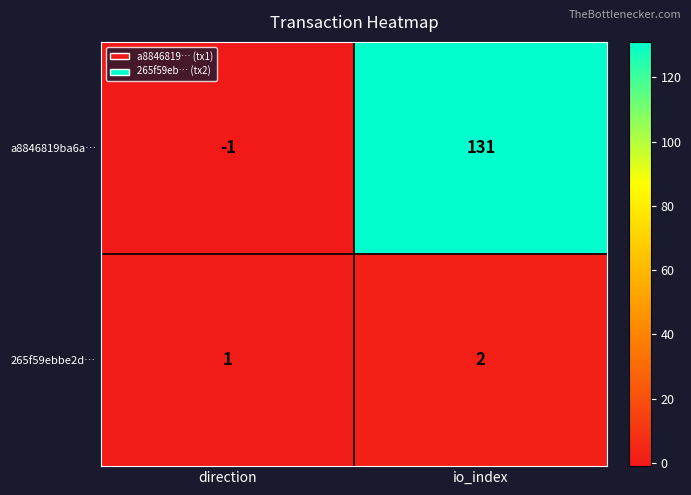

What is the difference between the maximum and minimum values in the a8846819ba6a… series?

132